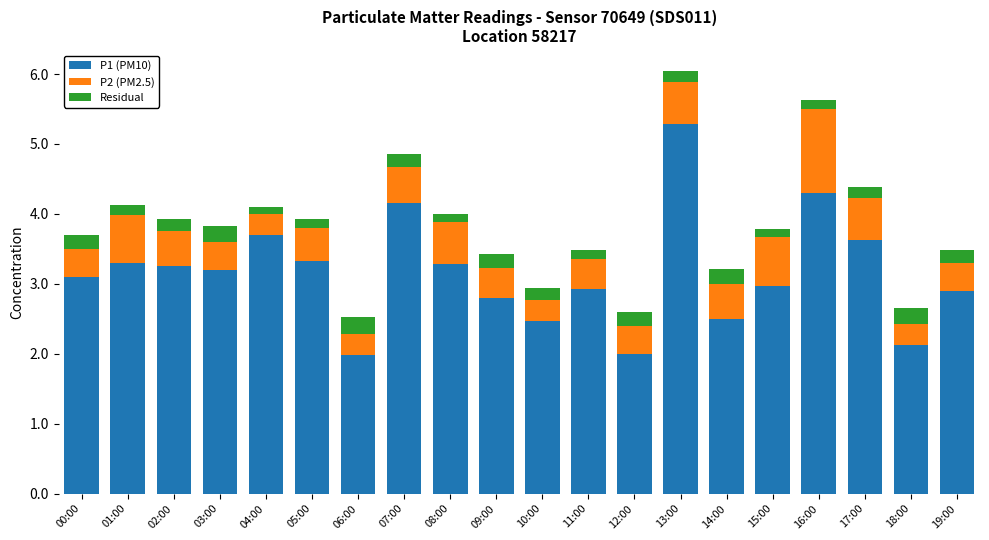

What is the lowest value of the P1 (PM10) series?

2.0